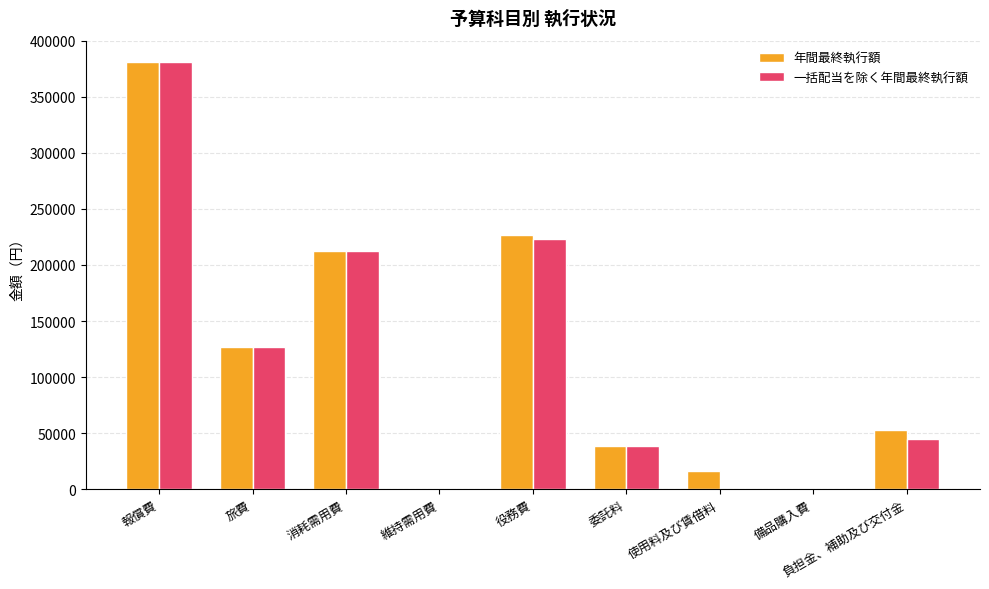

What is the greatest value displayed?

381000